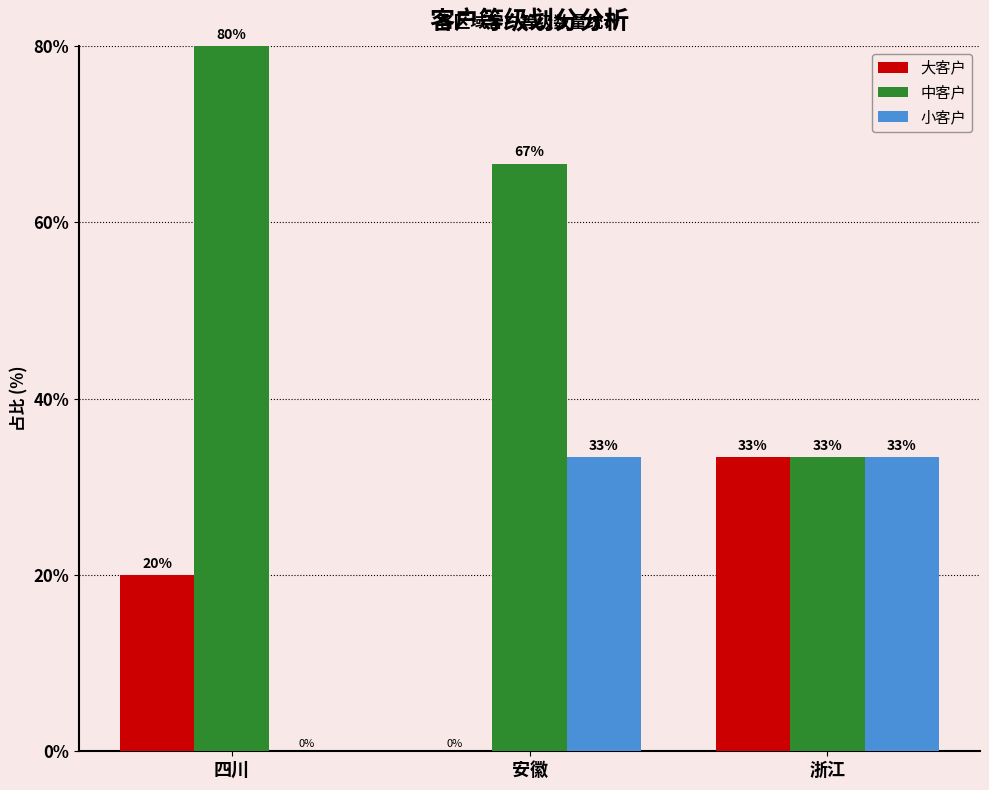

What is the total value across all series at 四川?

100.0